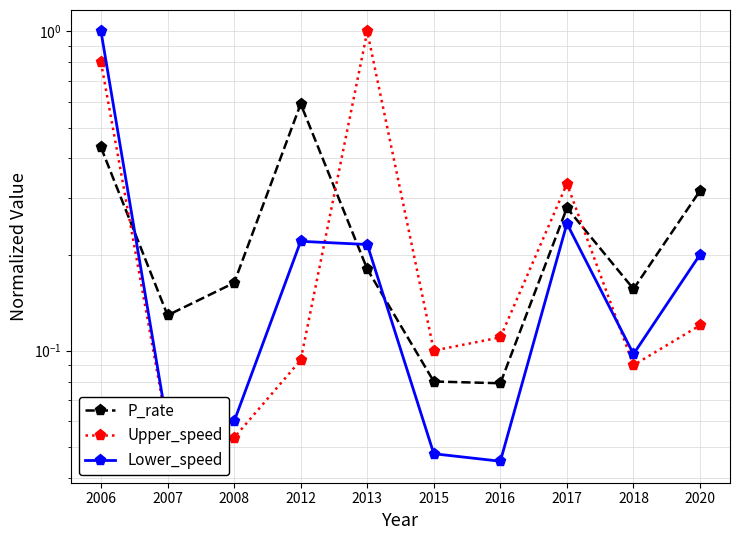

Which series has the widest spread of values?

Lower_speed